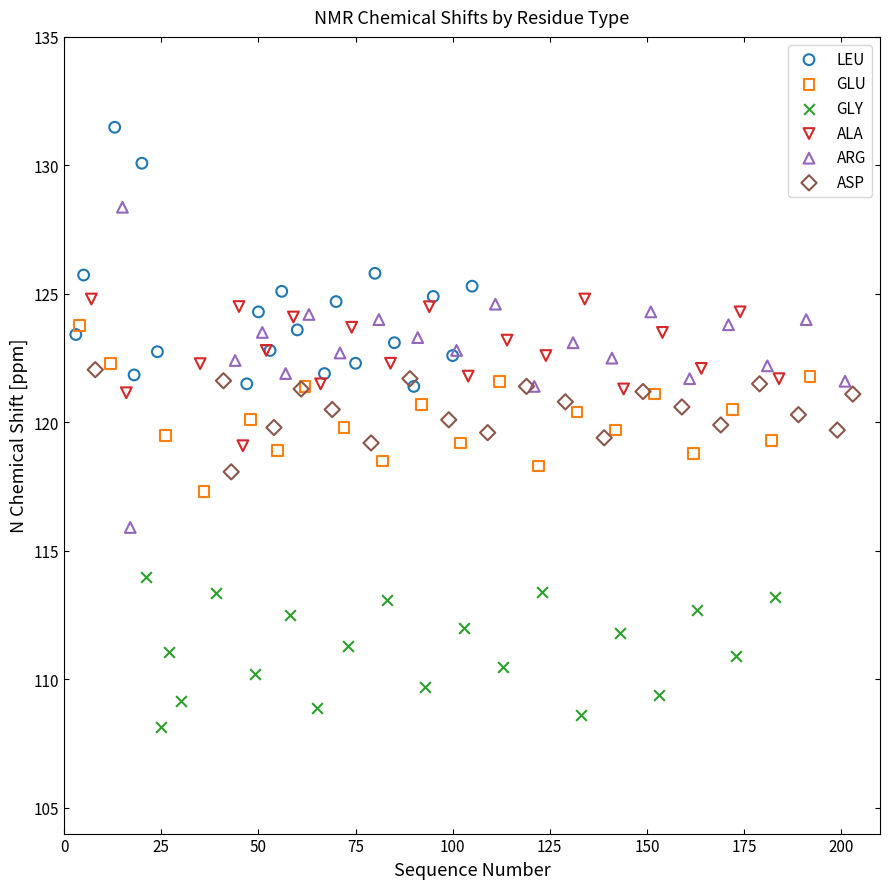

Which series contains the lowest Y value?

GLY